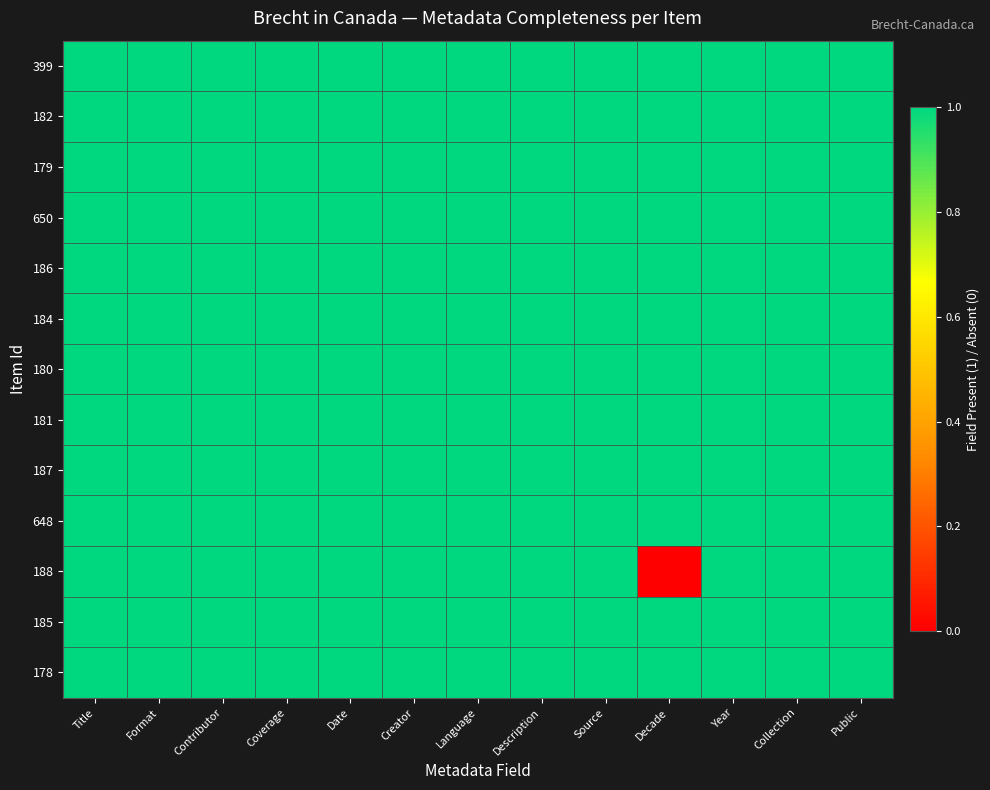

At which category does the chart reach its peak across all series?

Title